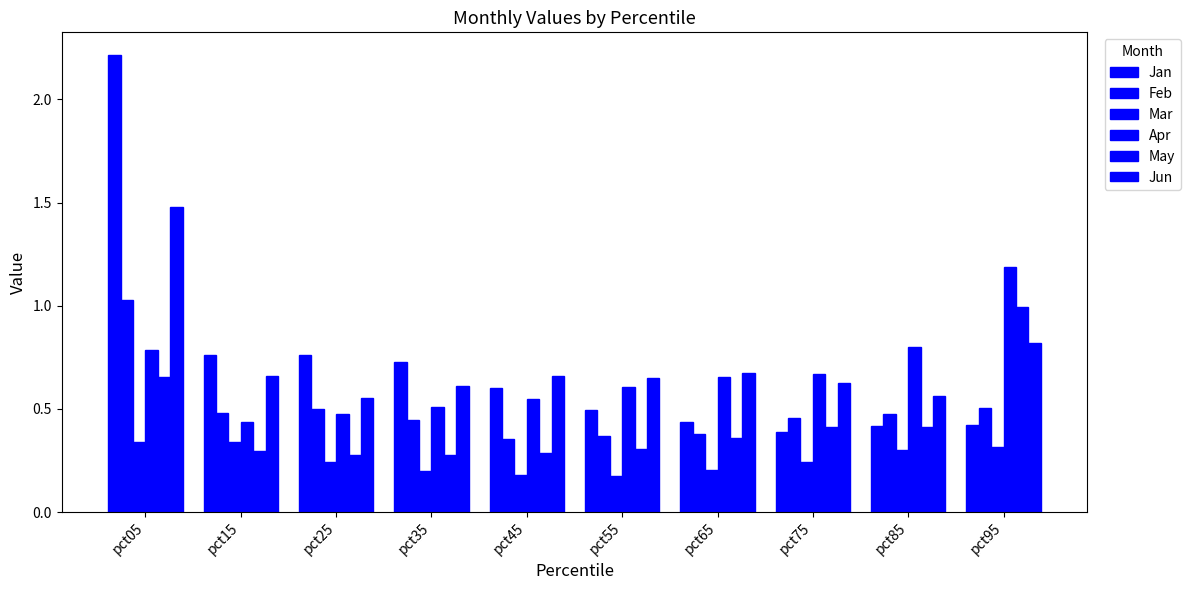

Rank the categories by May value from lowest to highest.

pct25, pct35, pct45, pct15, pct55, pct65, pct85, pct75, pct05, pct95